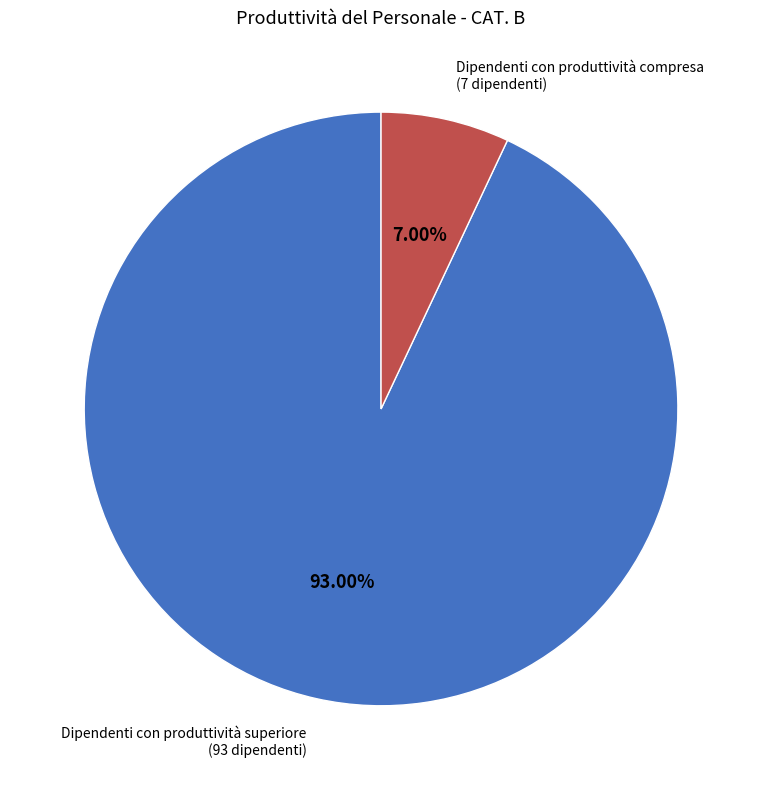

Does Dipendenti con produttività superiore represent more than half of the total?

Yes